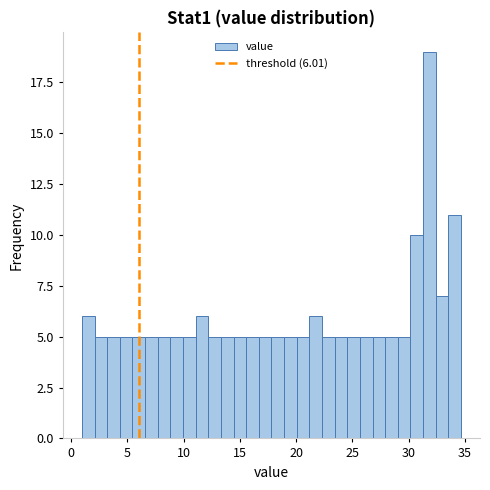

Read against the x-axis, roughly where is the centre of the tallest bar?

32.0